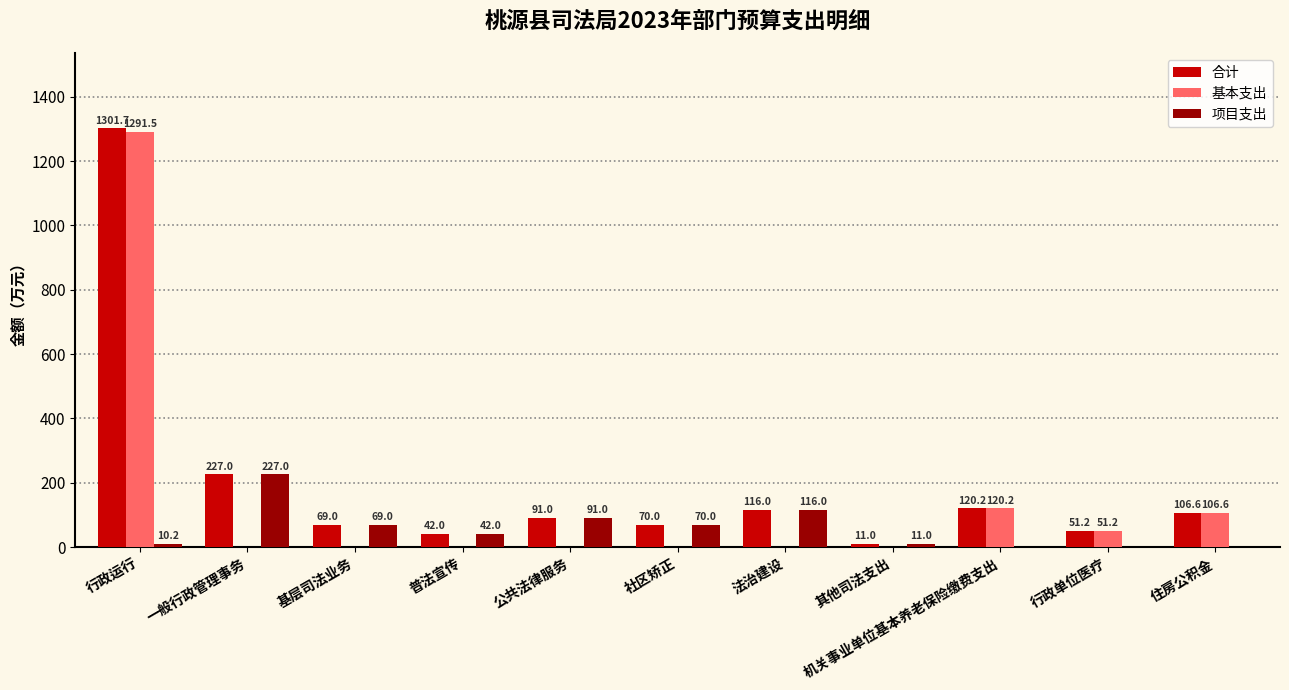

Which series has the largest range (max minus min)?

基本支出